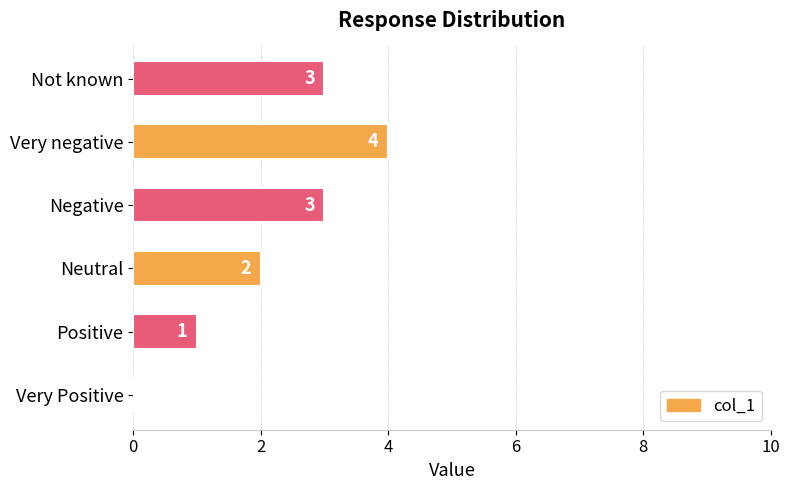

What is the sum of all values?

13